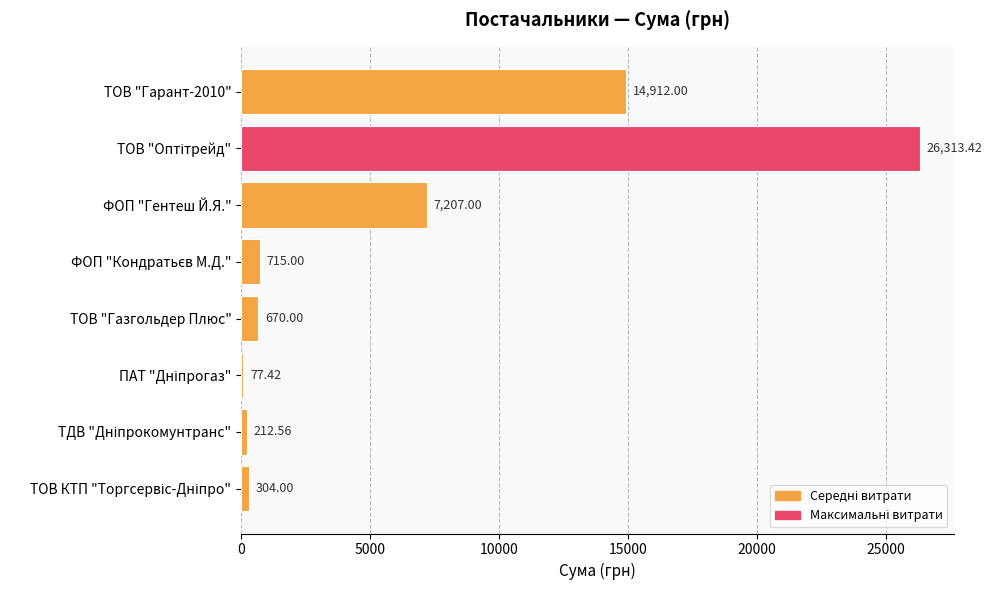

What is the sum of the values at ФОП "Гентеш Й.Я." and ТОВ "Гарант-2010"?

22119.0